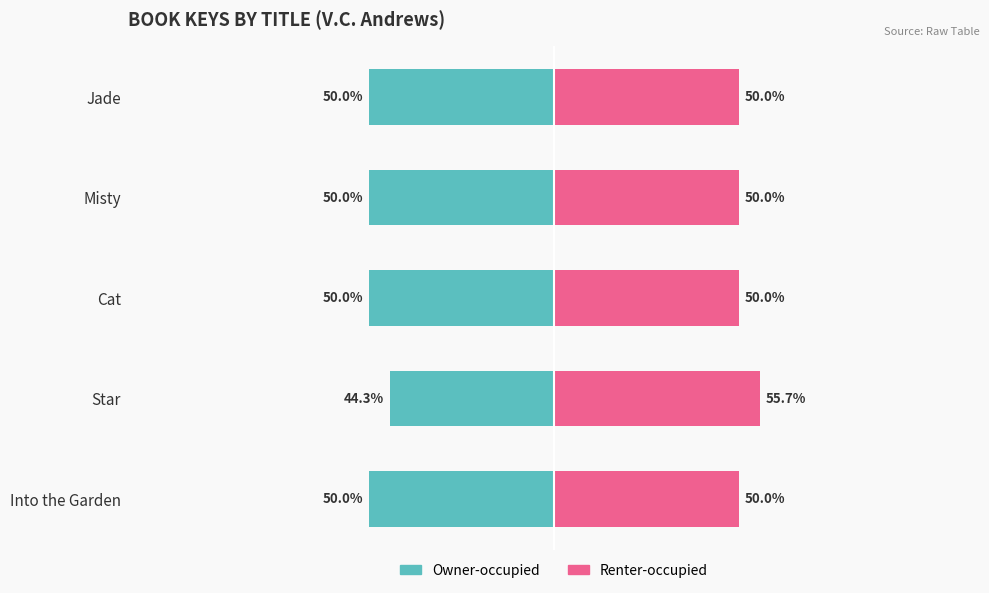

List the series in order of their overall mean, lowest first.

Owner-occupied, Renter-occupied